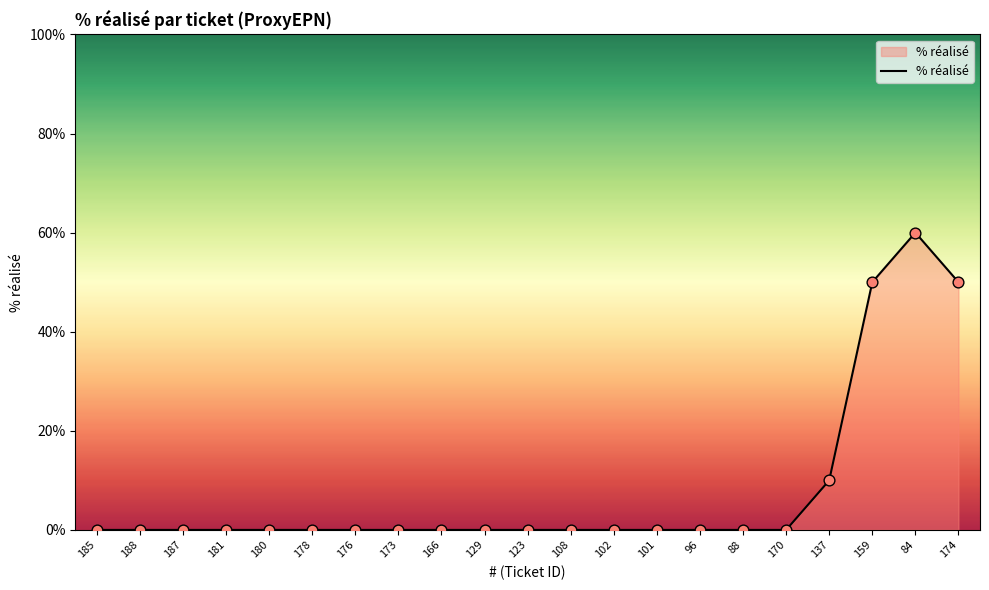

What is the change in value from 188 to 84?

+60